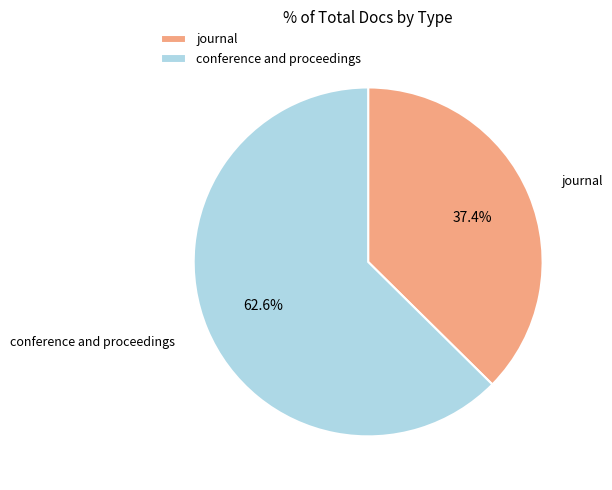

To the nearest percent, what is the combined percentage of conference and proceedings and journal?

100%